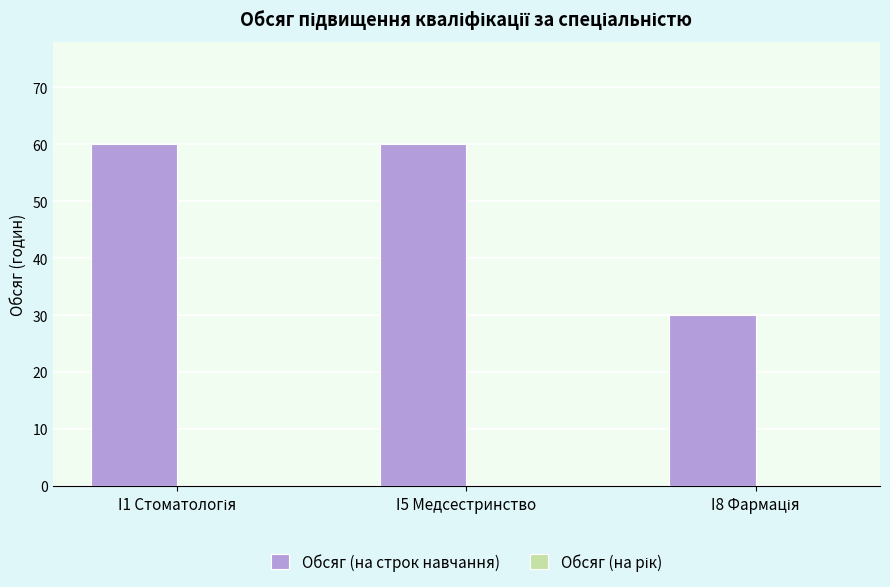

Does the chart contain any negative values?

No